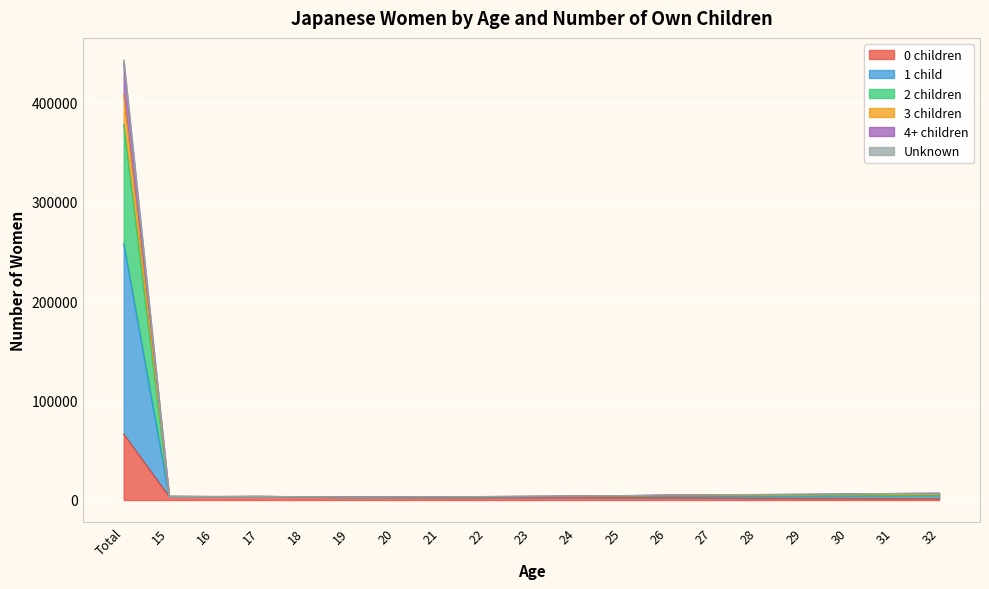

Between 23 and 29, which series saw the biggest shift?

3 children